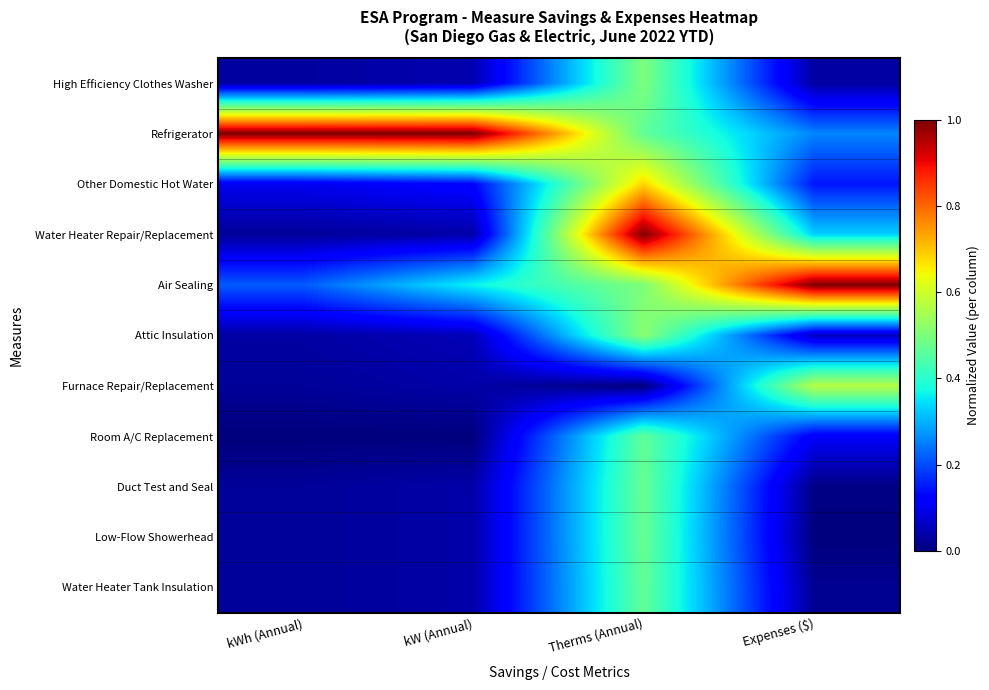

Which label corresponds to the smallest value in the chart?

Therms (Annual)